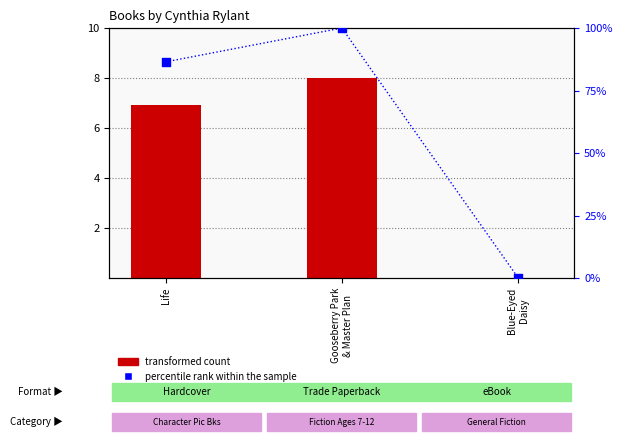

Is the value of transformed count at Blue-Eyed
Daisy greater than the value of percentile rank within the sample at Blue-Eyed
Daisy?

No